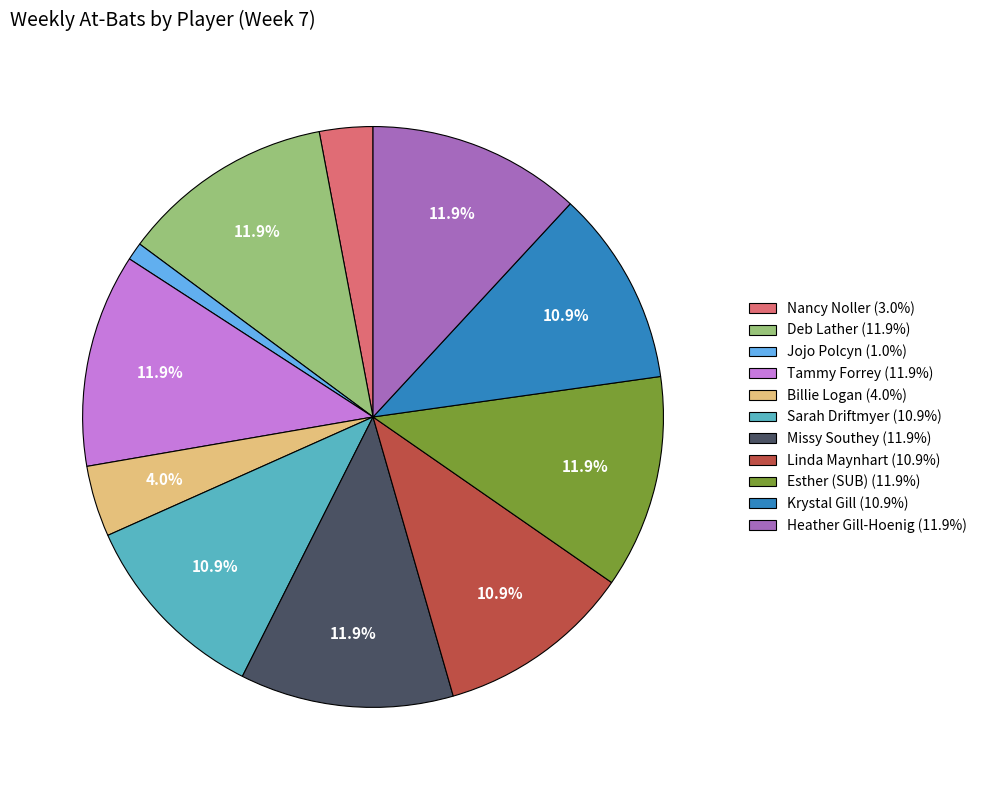

What percentage is the Tammy Forrey slice, to the nearest percent?

12%